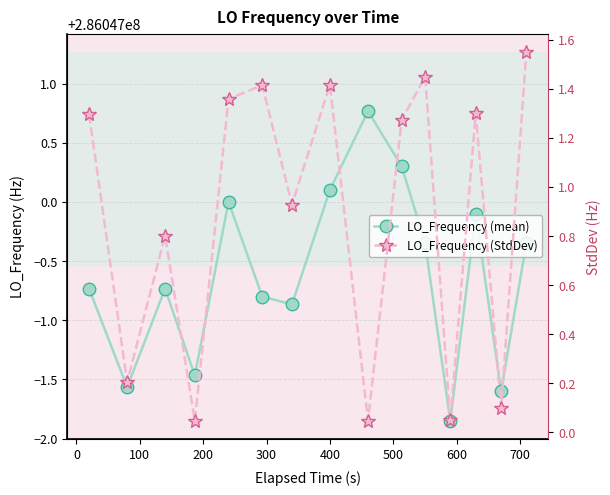

Reading left to right, extract all data points from this chart.

LO_Frequency (mean): 286046999.3	286046998.4	286046999.3	286046998.5	286047000.0	286046999.2	286046999.1	286047000.1	286047000.8	286047000.3	286046999.6	286046998.1	286046999.9	286046998.4	286046999.6
LO_Frequency (StdDev): 1.3	0.2	0.8	0.0	1.4	1.4	0.9	1.4	0.0	1.3	1.5	0.0	1.3	0.1	1.5